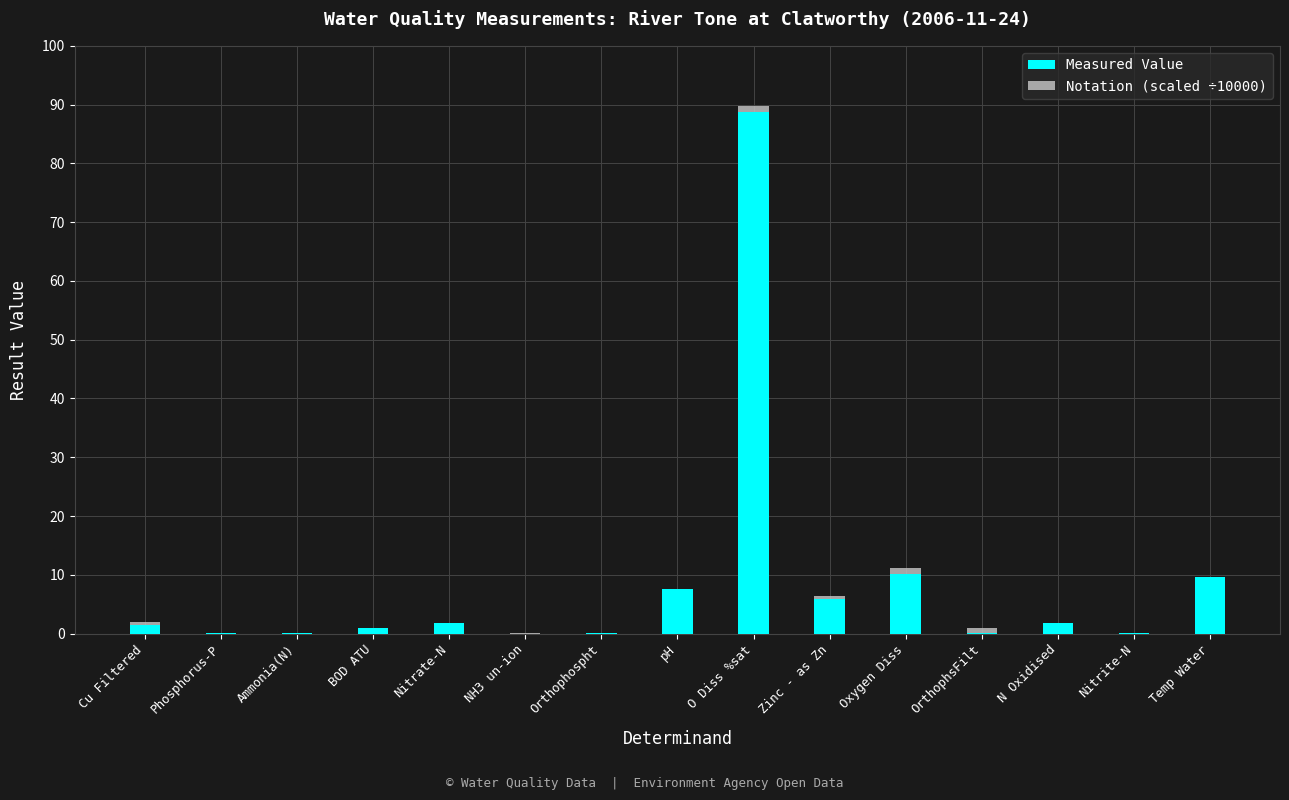

What is the sum of all Measured Value values?

127.9